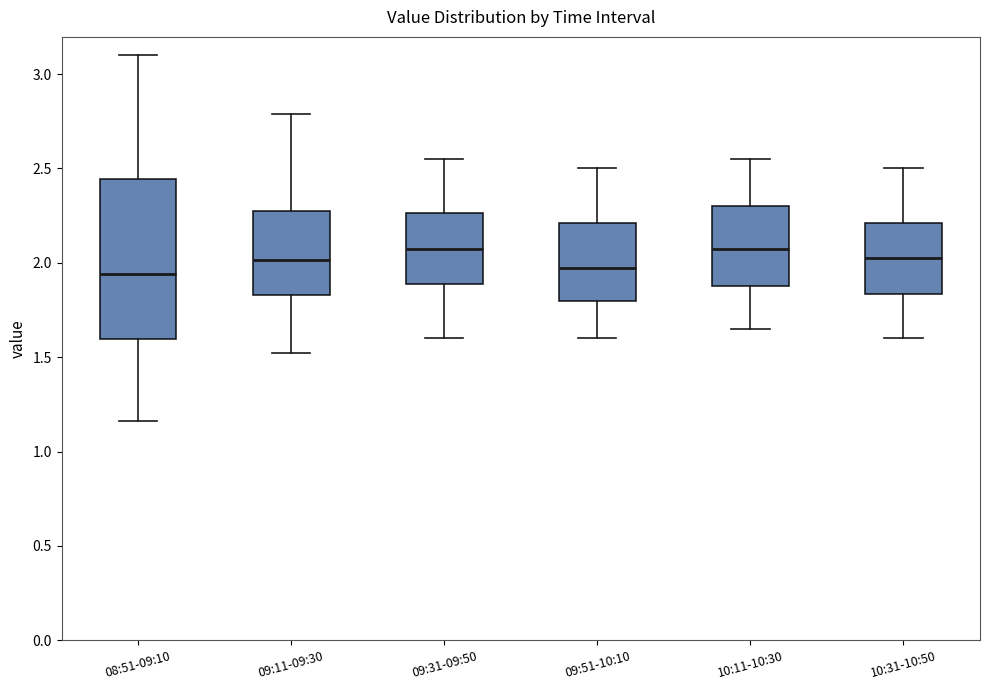

Where does the upper whisker of the box for 10:11-10:30 end on the y-axis? The values are not printed on the chart, so give them approximately, as read against the axis.

2.55